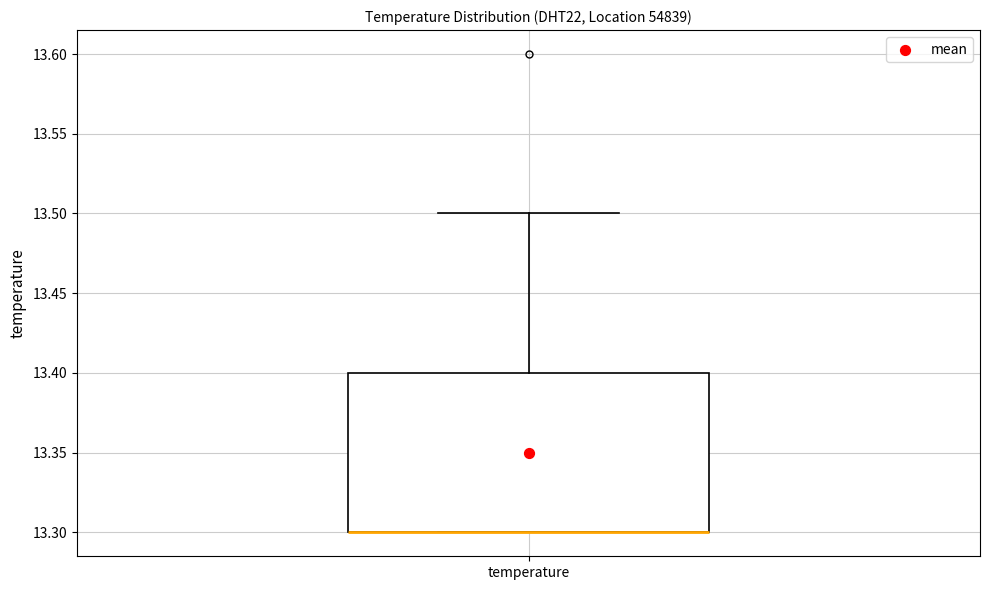

Where is the upper edge of the box for temperature on the y-axis? The values are not printed on the chart, so give them approximately, as read against the axis.

13.4